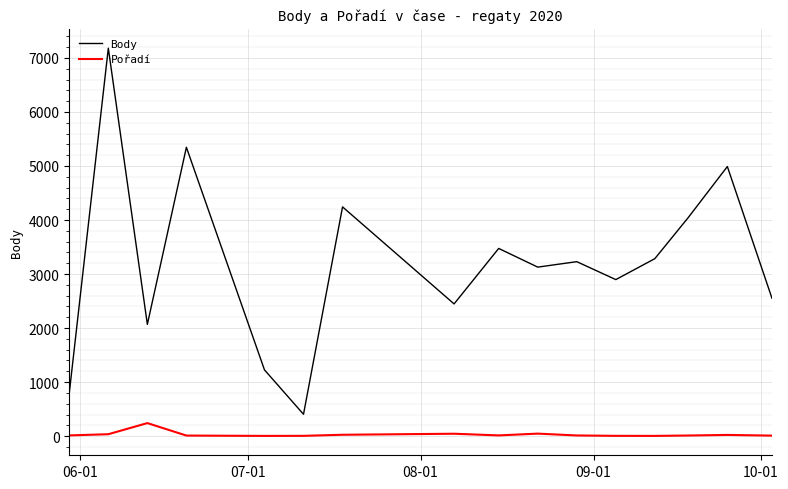

True or false: Pořadí and Body intersect in this chart.

False